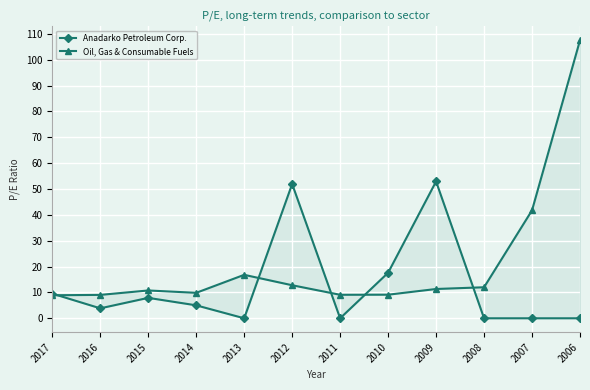

Which series has the largest total across all categories?

Oil, Gas & Consumable Fuels